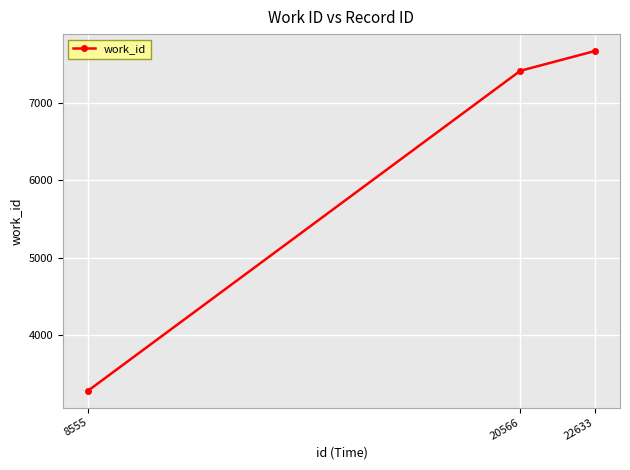

What is the value of the 1st point from the left?

3290